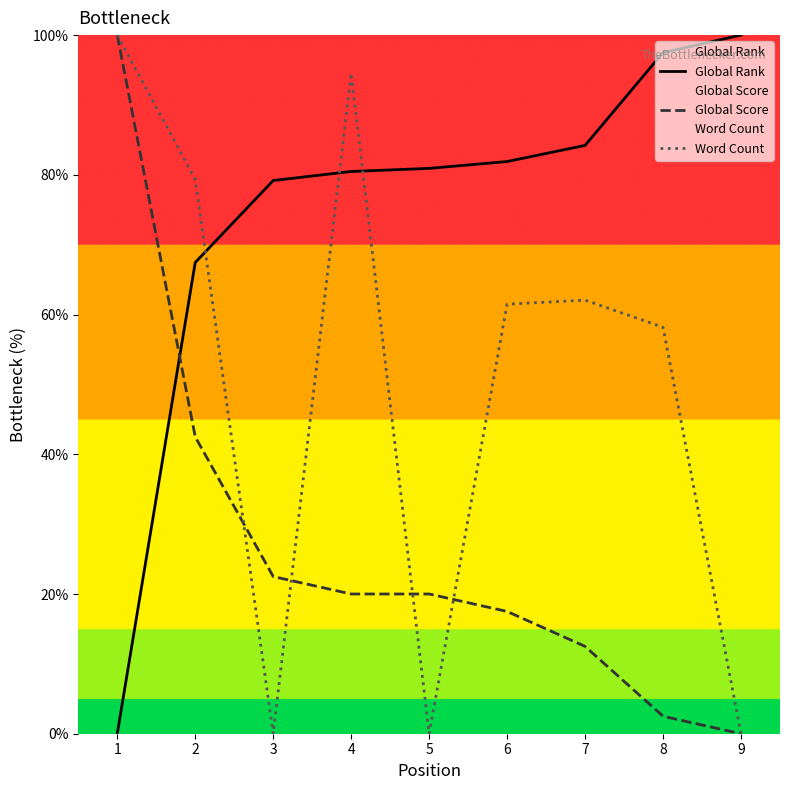

What is the value of the Word Count point at the 2nd from the left?

79.3